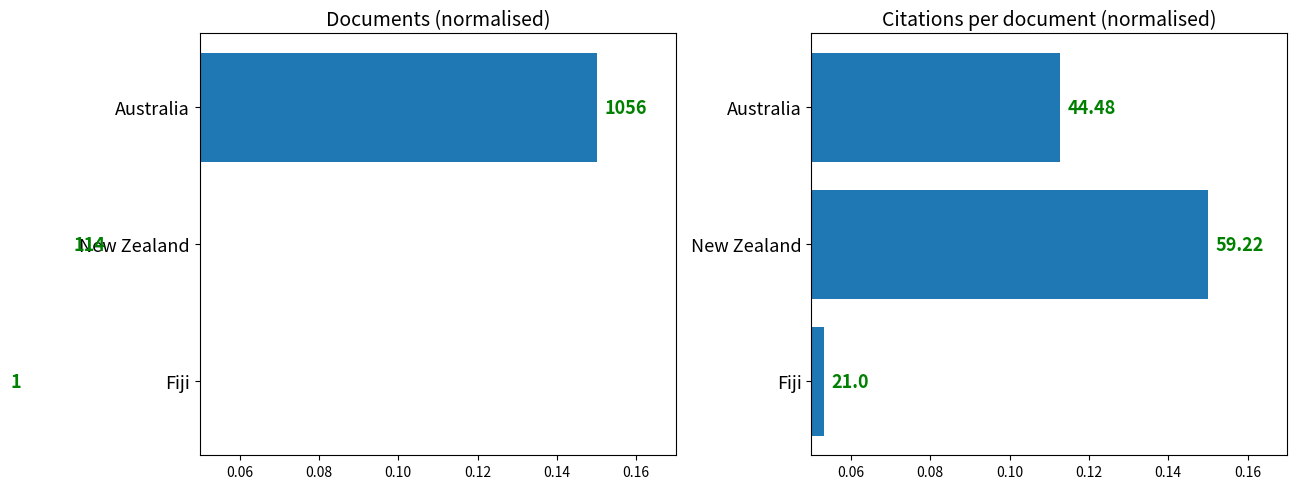

The Citations per document series shows 0.1 at Fiji. True or false?

True